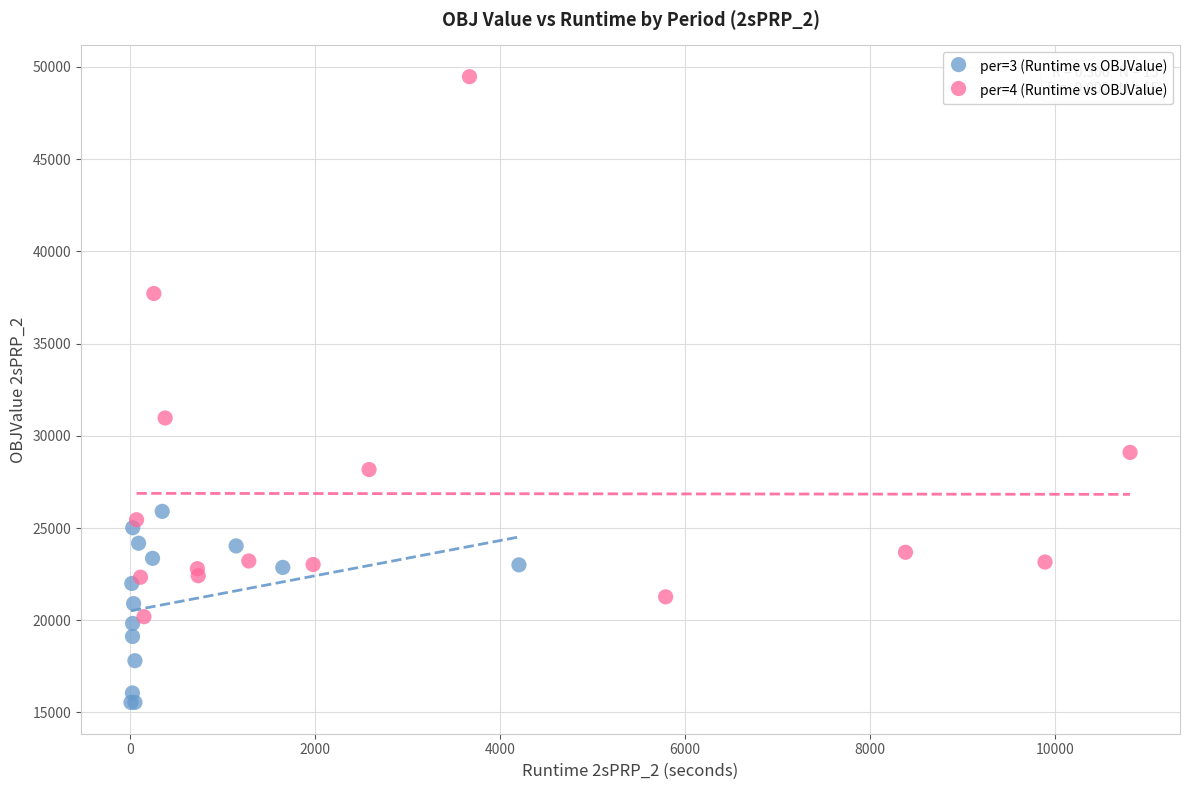

Which series has the largest Y range (max minus min)?

per=4 (Runtime vs OBJValue)